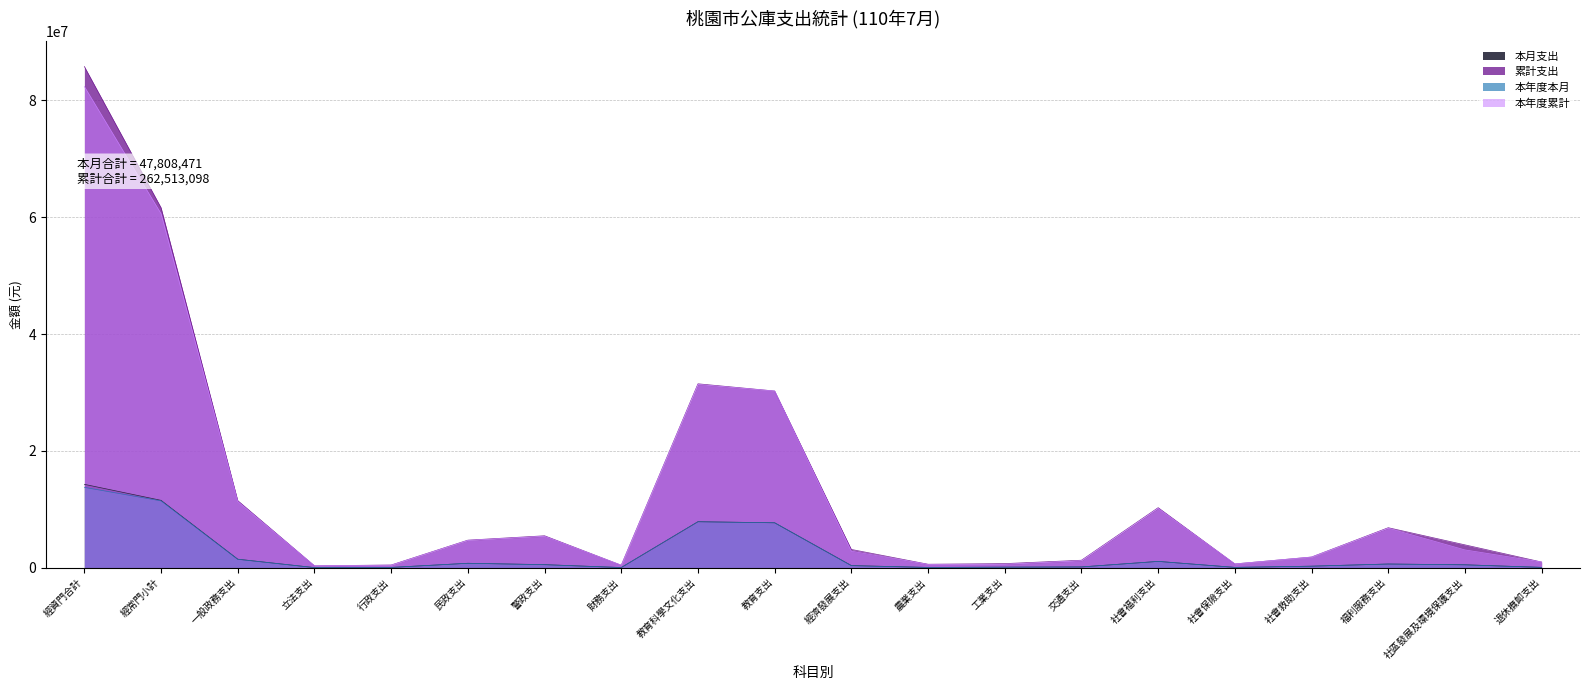

True or false: 累計支出 and 本年度本月 intersect in this chart.

False